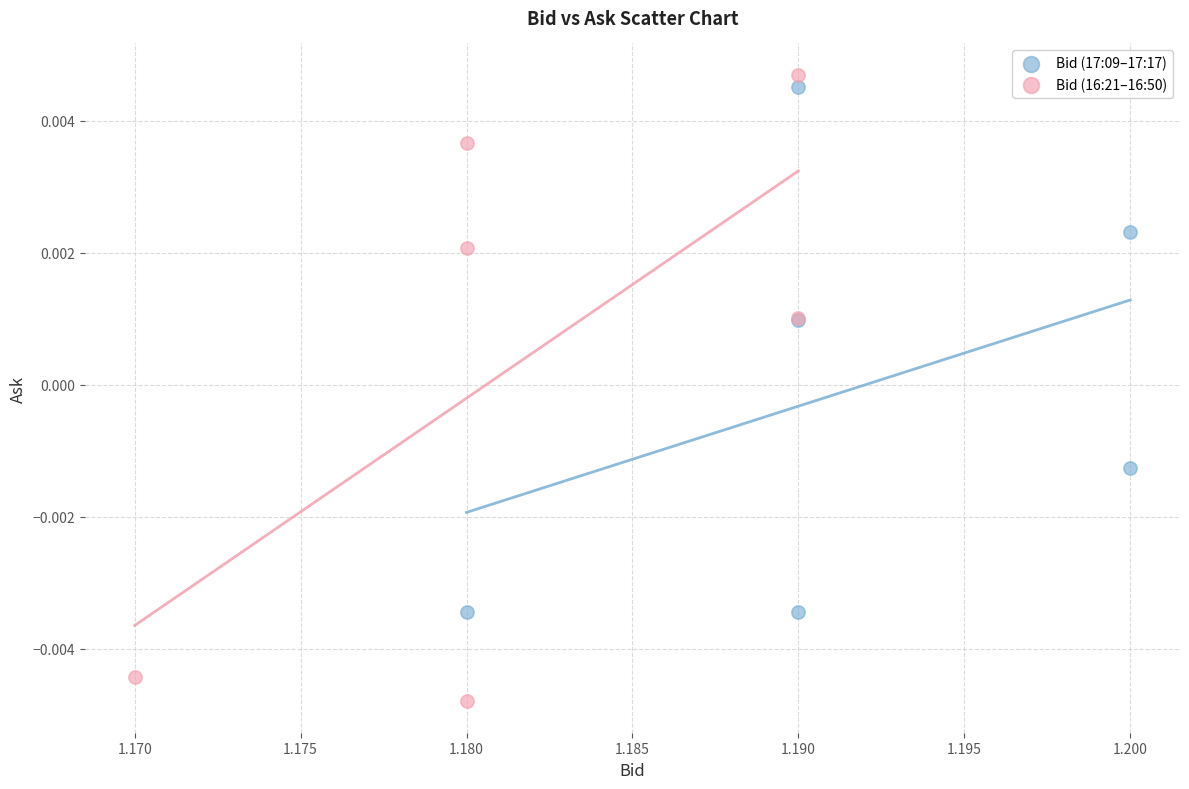

Which series reaches the minimum Y coordinate?

Bid (16:21–16:50)